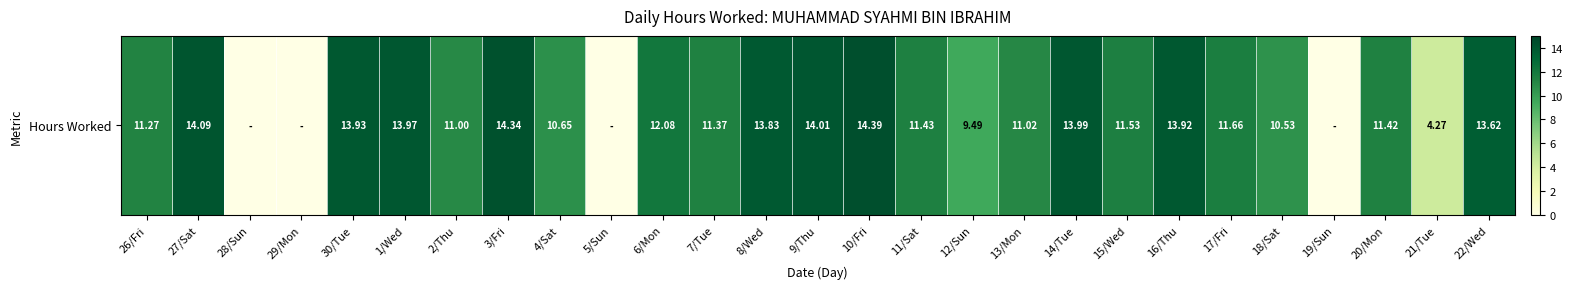

The value at 15/Wed is 16.2. True or false?

False